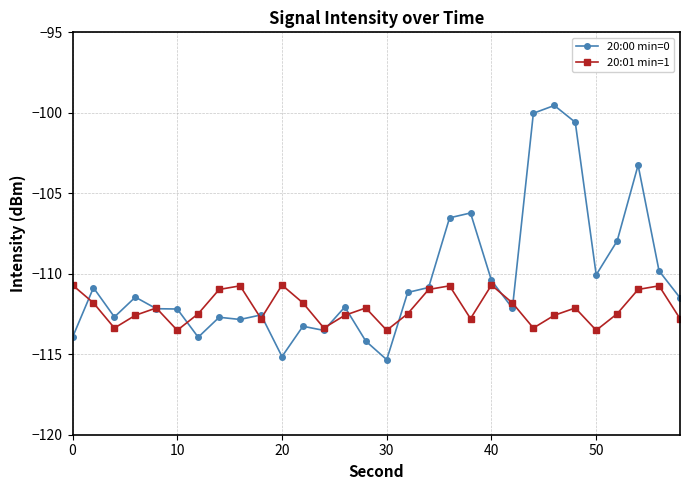

List the series in order of their overall mean, lowest first.

20:01 min=1, 20:00 min=0